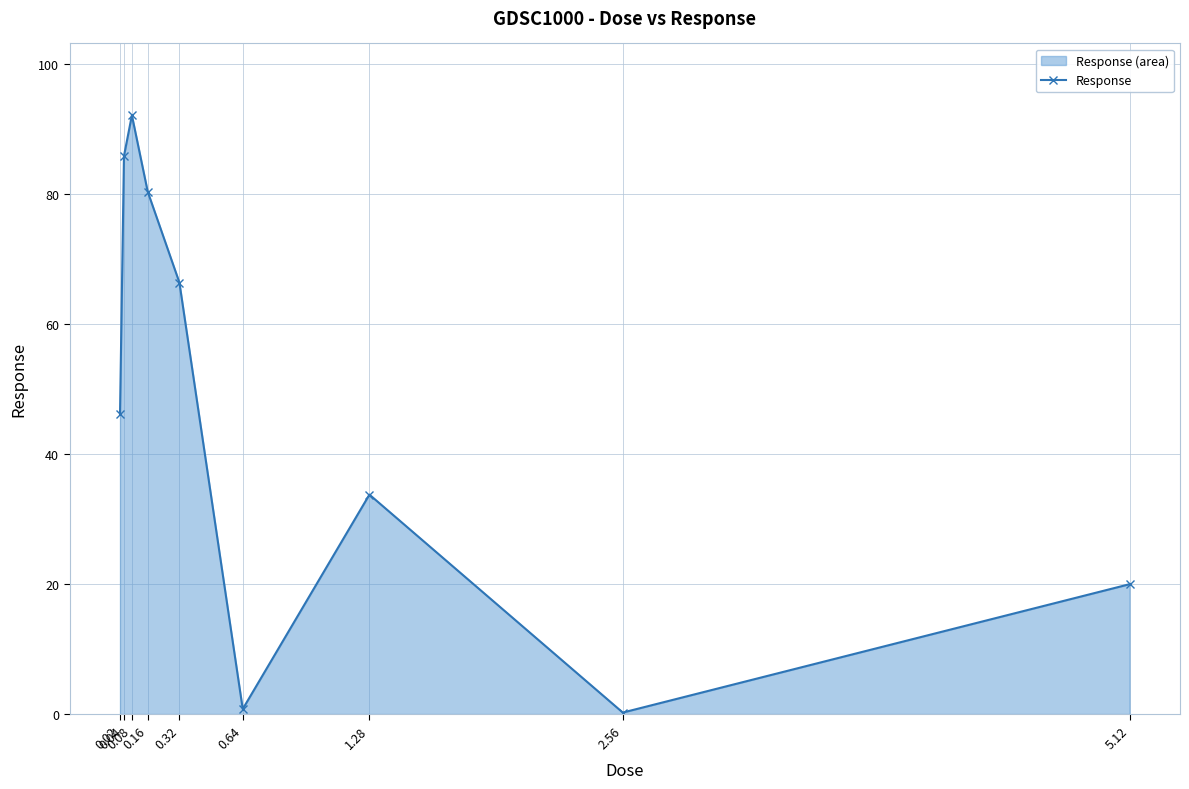

Reading left to right, extract all data points from this chart.

0.02=46.1	0.04=85.9	0.08=92.2	0.16=80.4	0.32=66.4	0.64=0.8	1.28=33.8	2.56=0.2	5.12=20.0